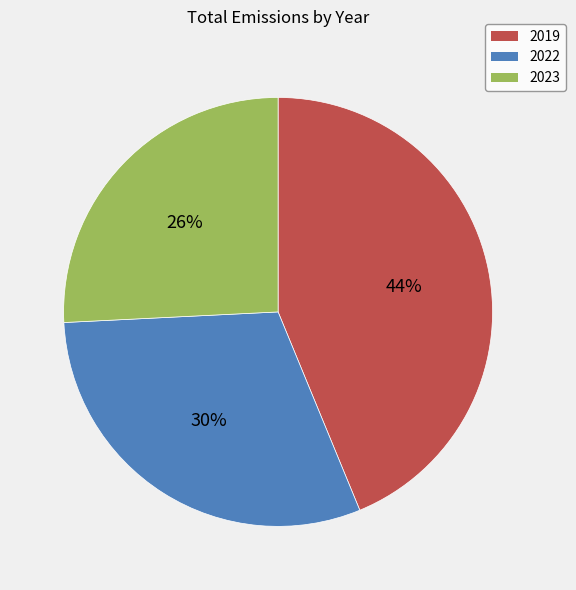

Which has a higher value, 2023 or 2019?

2019